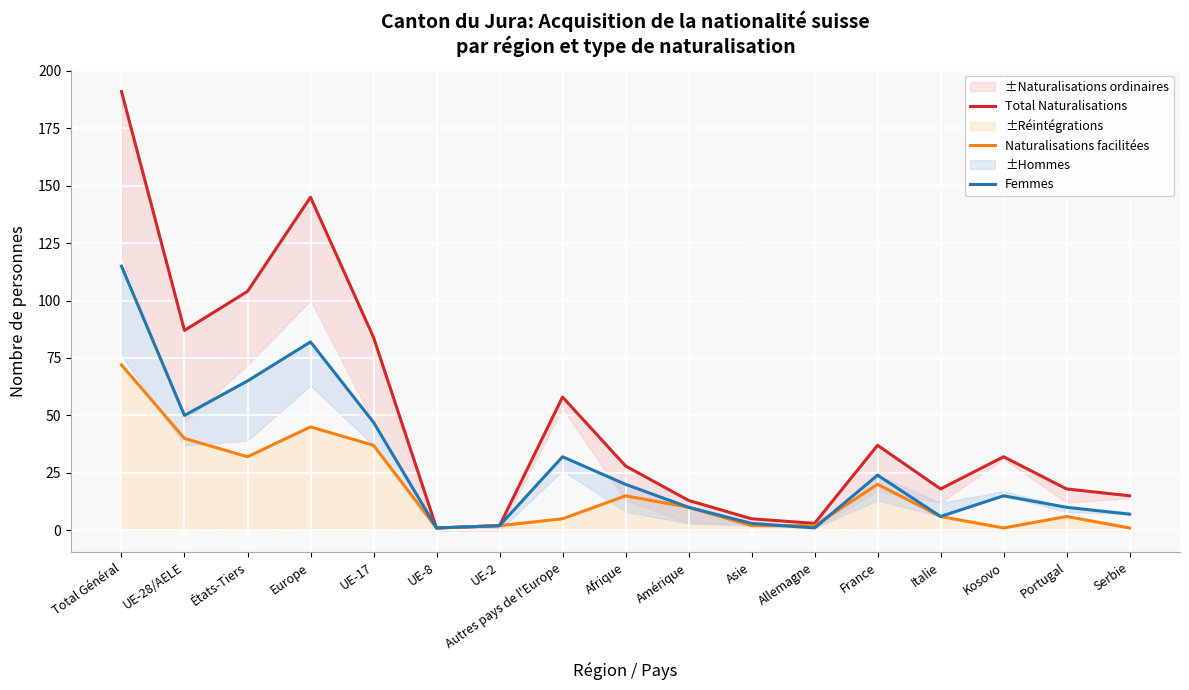

How many interior local peaks does the Total Naturalisations series have?

4